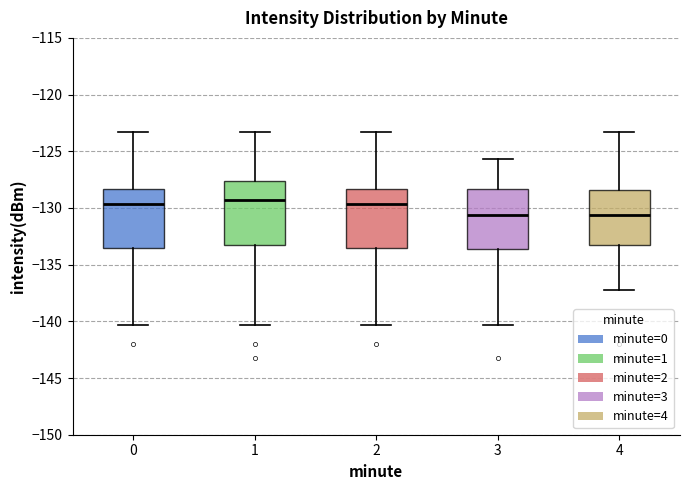

Reading left to right, read every box against the y-axis: the position of its median line, the range the box covers, and the ends of its whiskers. The values are not printed on the chart, so give them approximately, as read against the axis.

0: median -129.5, box -133.5 to -128.5, whiskers -140.5 to -123.5
1: median -129.5, box -133.5 to -127.5, whiskers -140.5 to -123.5
2: median -129.5, box -133.5 to -128.5, whiskers -140.5 to -123.5
3: median -130.5, box -133.5 to -128.5, whiskers -140.5 to -125.5
4: median -130.5, box -133.5 to -128.5, whiskers -137.0 to -123.5